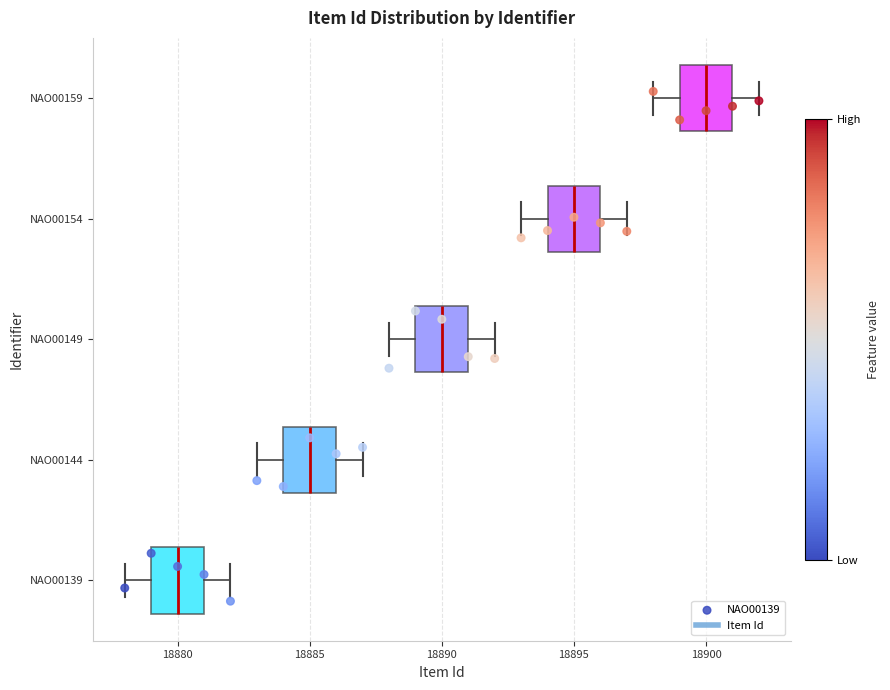

Reading bottom to top, read every box against the x-axis: the position of its median line, the range the box covers, and the ends of its whiskers. The values are not printed on the chart, so give them approximately, as read against the axis.

NAO00139: median 18880, box 18879 to 18881, whiskers 18878 to 18882
NAO00144: median 18885, box 18884 to 18886, whiskers 18883 to 18887
NAO00149: median 18890, box 18889 to 18891, whiskers 18888 to 18892
NAO00154: median 18895, box 18894 to 18896, whiskers 18893 to 18897
NAO00159: median 18900, box 18899 to 18901, whiskers 18898 to 18902